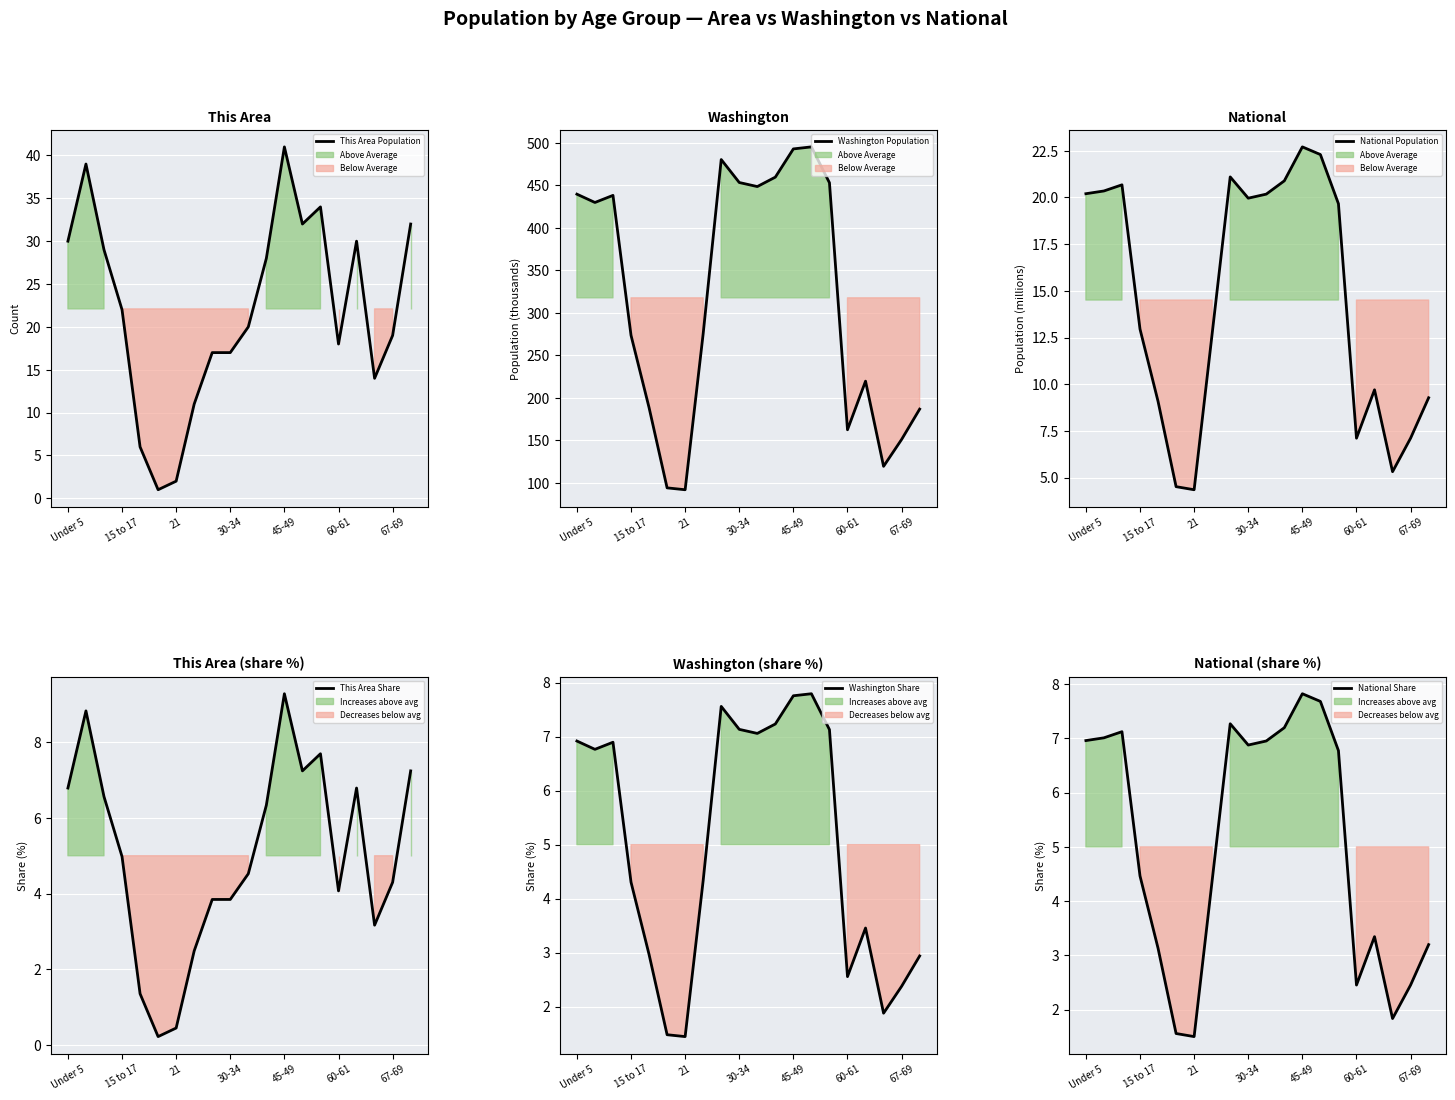

What is the average value of the Washington Share series?

5.0